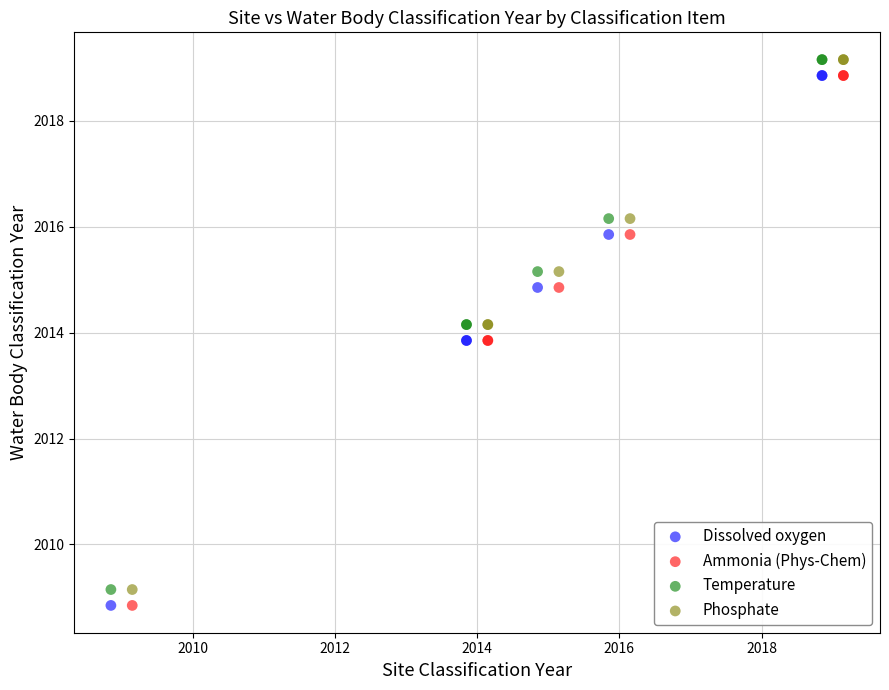

What are all the series names shown in the legend?

Dissolved oxygen, Ammonia (Phys-Chem), Temperature, Phosphate